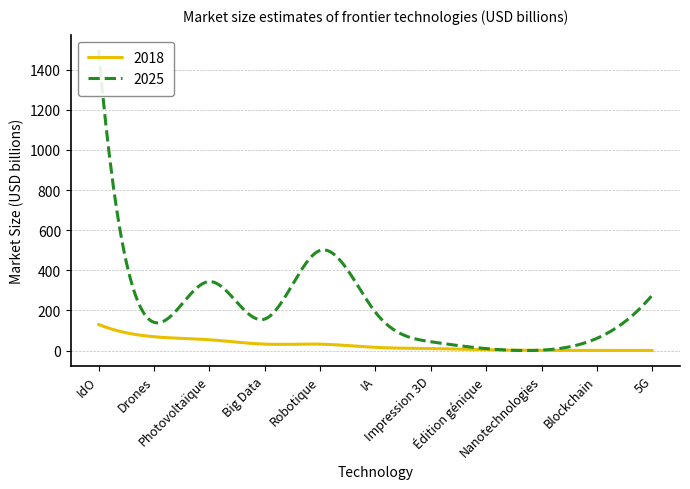

What are all the series names shown in the legend?

2018, 2025